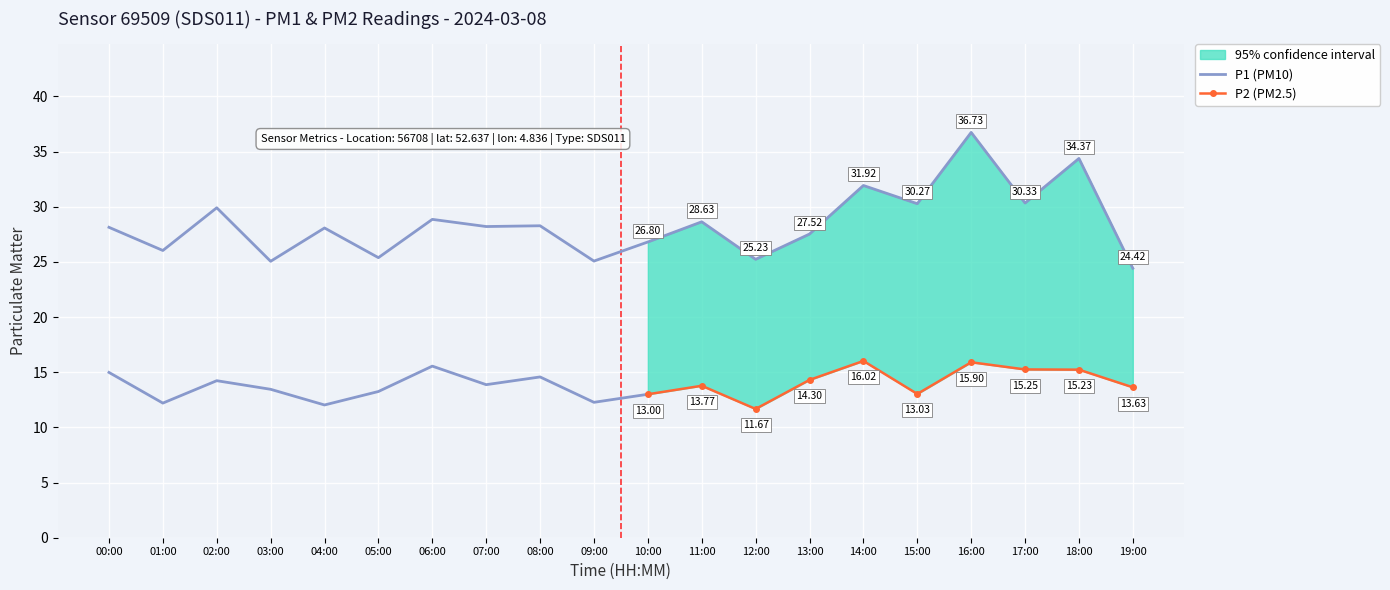

Rank the categories by value from highest to lowest.

16:00, 18:00, 14:00, 17:00, 15:00, 02:00, 06:00, 11:00, 08:00, 07:00, 00:00, 04:00, 13:00, 10:00, 01:00, 05:00, 12:00, 09:00, 03:00, 19:00